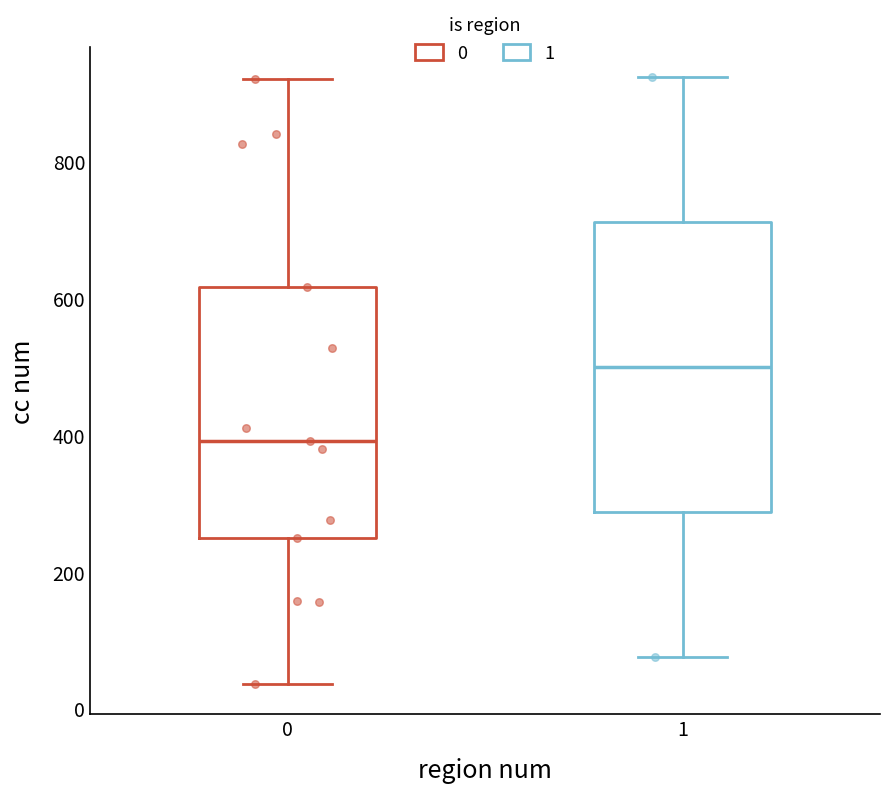

Comparing the boxes themselves (not the whiskers), which one is the tallest?

1